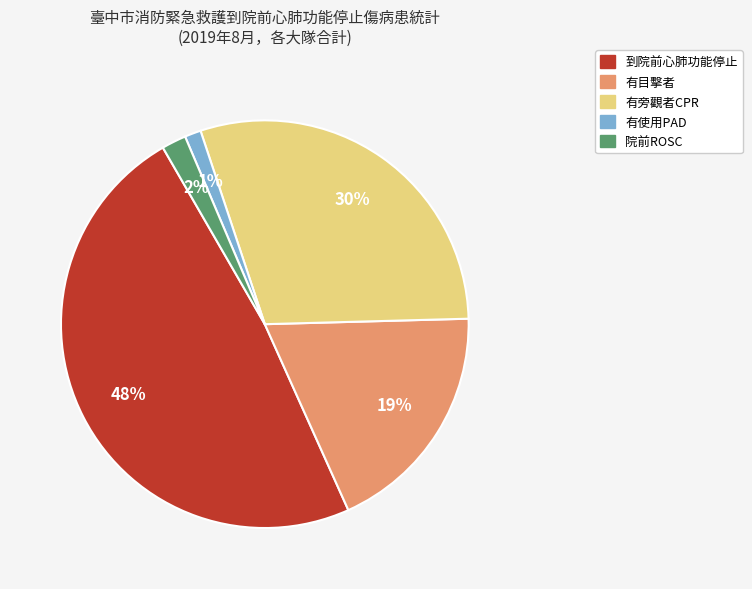

Does 到院前心肺功能停止 account for over 50% of the chart?

No